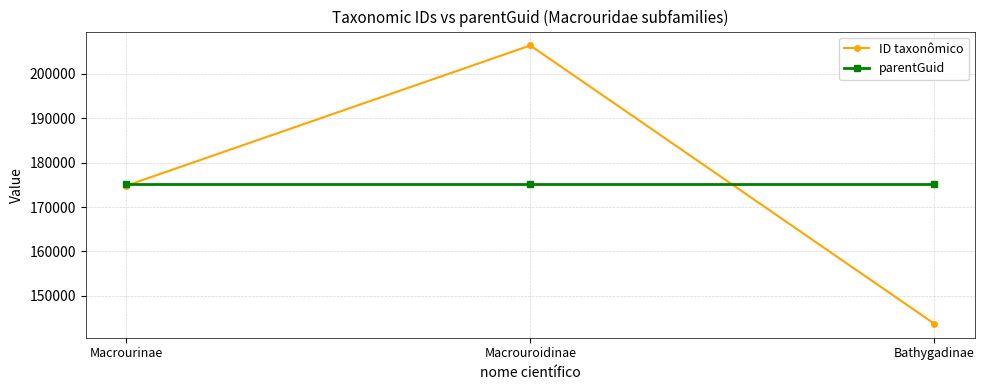

What is the label of the 3rd point from the left?

Bathygadinae